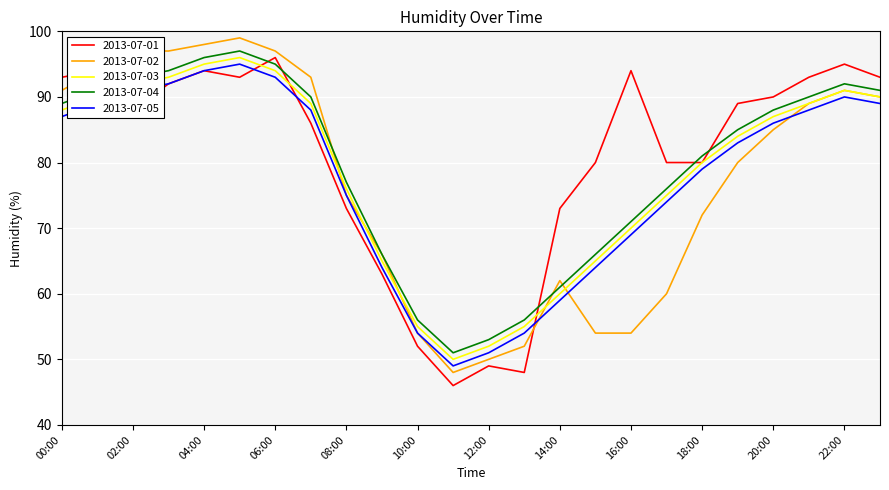

Which series has the largest total across all categories?

2013-07-01